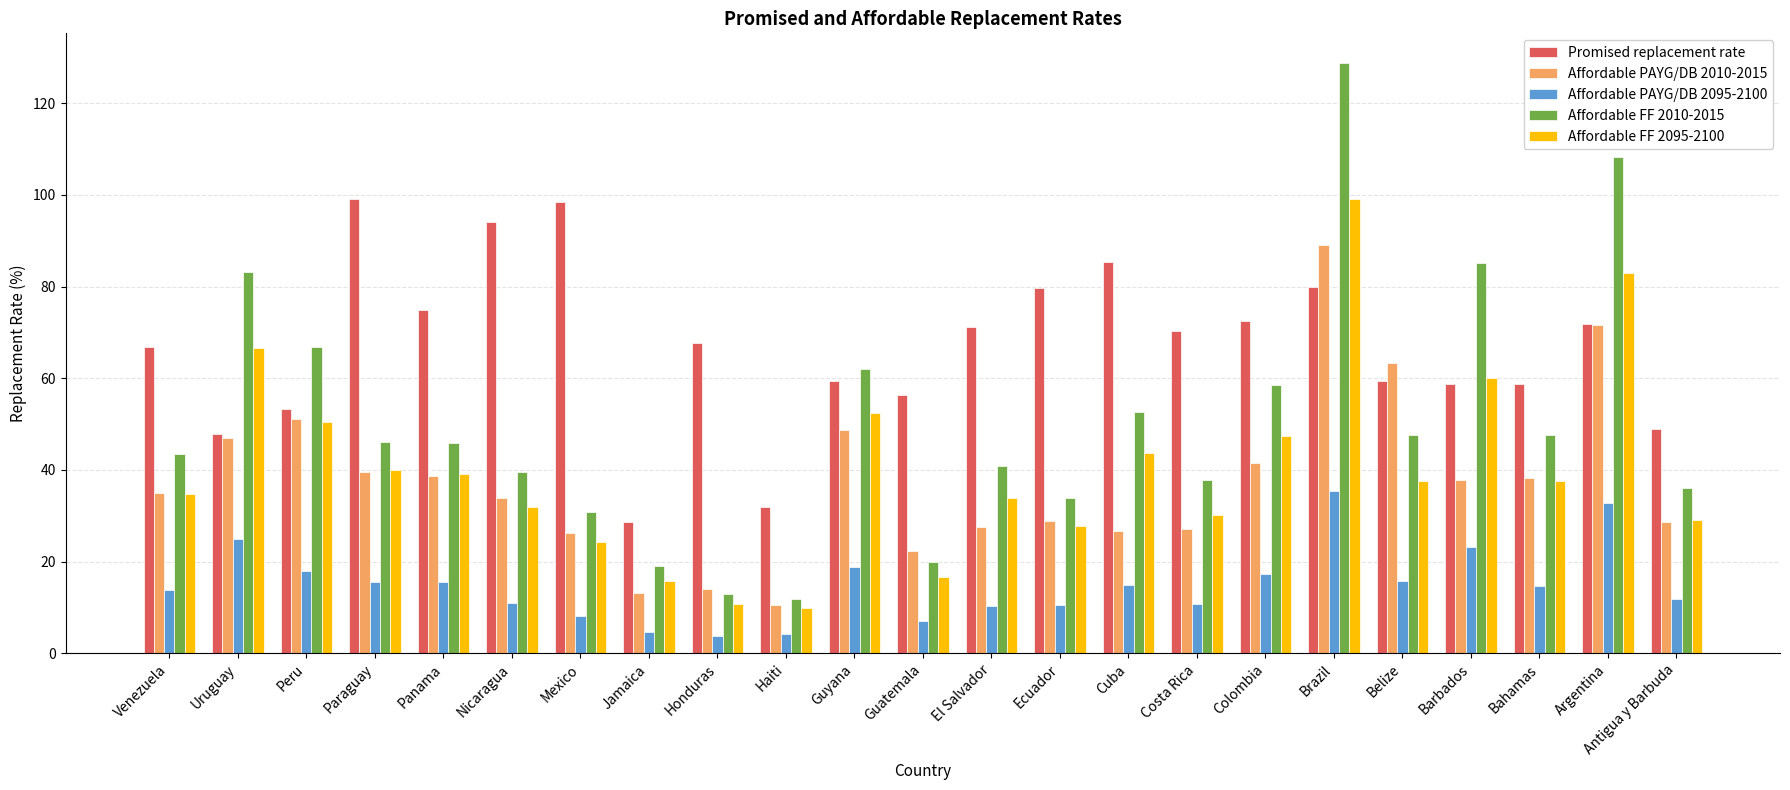

What is the greatest value displayed?

128.8